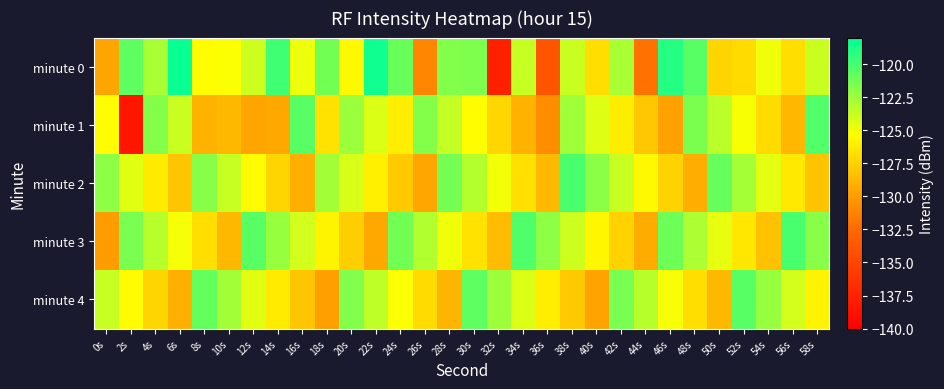

Reading left to right, extract all data points from this chart.

minute 0: 0s=-129.6	2s=-120.7	4s=-122.8	6s=-118.3	8s=-125.5	10s=-125.2	12s=-123.9	14s=-119.8	16s=-124.8	18s=-121.3	20s=-125.6	22s=-118.4	24s=-121.0	26s=-131.1	28s=-121.7	30s=-121.7	32s=-137.6	34s=-123.7	36s=-133.9	38s=-123.8	40s=-126.9	42s=-122.8	44s=-132.1	46s=-119.1	48s=-120.5	50s=-127.4	52s=-127.1	54s=-124.9	56s=-126.9	58s=-123.8
minute 1: 0s=-125.4	2s=-138.4	4s=-121.9	6s=-123.8	8s=-128.9	10s=-128.7	12s=-129.6	14s=-129.5	16s=-120.5	18s=-126.7	20s=-122.5	22s=-124.3	24s=-126.1	26s=-121.8	28s=-123.6	30s=-125.4	32s=-127.2	34s=-129.0	36s=-130.8	38s=-122.6	40s=-124.4	42s=-126.2	44s=-128.0	46s=-129.8	48s=-121.6	50s=-123.4	52s=-125.2	54s=-127.0	56s=-128.8	58s=-120.4
minute 2: 0s=-122.1	2s=-124.5	4s=-126.3	6s=-128.1	8s=-121.9	10s=-123.7	12s=-125.5	14s=-127.3	16s=-129.1	18s=-122.7	20s=-124.2	22s=-126.0	24s=-127.8	26s=-129.6	28s=-121.4	30s=-123.2	32s=-125.0	34s=-126.8	36s=-128.6	38s=-120.2	40s=-122.0	42s=-123.8	44s=-125.6	46s=-127.4	48s=-129.2	50s=-121.0	52s=-122.8	54s=-124.6	56s=-126.4	58s=-128.2
minute 3: 0s=-130.0	2s=-121.5	4s=-123.3	6s=-125.1	8s=-126.9	10s=-128.7	12s=-120.5	14s=-122.3	16s=-124.1	18s=-125.9	20s=-127.7	22s=-129.5	24s=-121.3	26s=-123.1	28s=-124.9	30s=-126.7	32s=-128.5	34s=-120.3	36s=-122.1	38s=-123.9	40s=-125.7	42s=-127.5	44s=-129.3	46s=-121.1	48s=-122.9	50s=-124.7	52s=-126.5	54s=-128.3	56s=-120.1	58s=-121.9
minute 4: 0s=-123.7	2s=-125.5	4s=-127.3	6s=-129.1	8s=-120.9	10s=-122.7	12s=-124.5	14s=-126.3	16s=-128.1	18s=-129.9	20s=-121.7	22s=-123.5	24s=-125.3	26s=-127.1	28s=-128.9	30s=-120.7	32s=-122.5	34s=-124.3	36s=-126.1	38s=-127.9	40s=-129.7	42s=-121.5	44s=-123.3	46s=-125.1	48s=-126.9	50s=-128.7	52s=-120.5	54s=-122.3	56s=-124.1	58s=-125.9